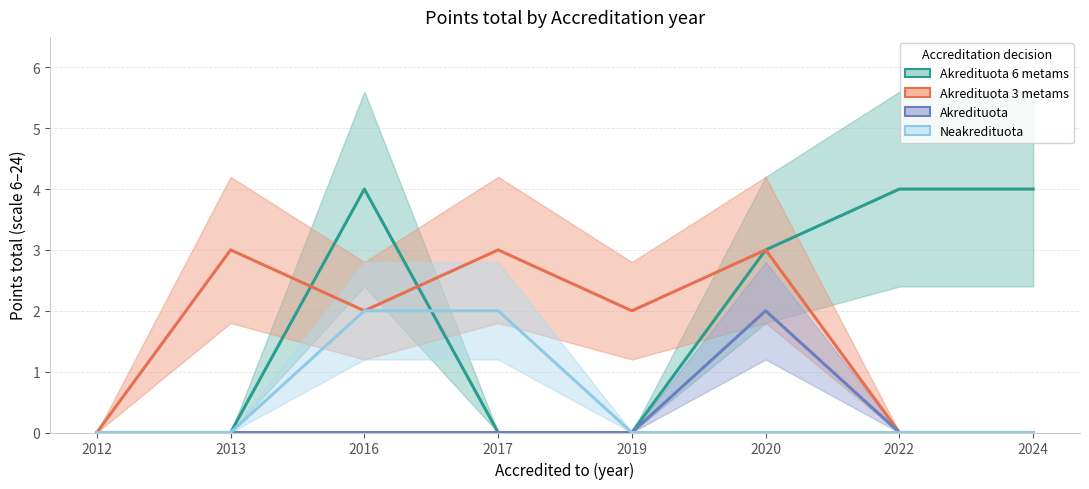

Is it true that Akredituota 6 metams equals 1 at 2013?

False